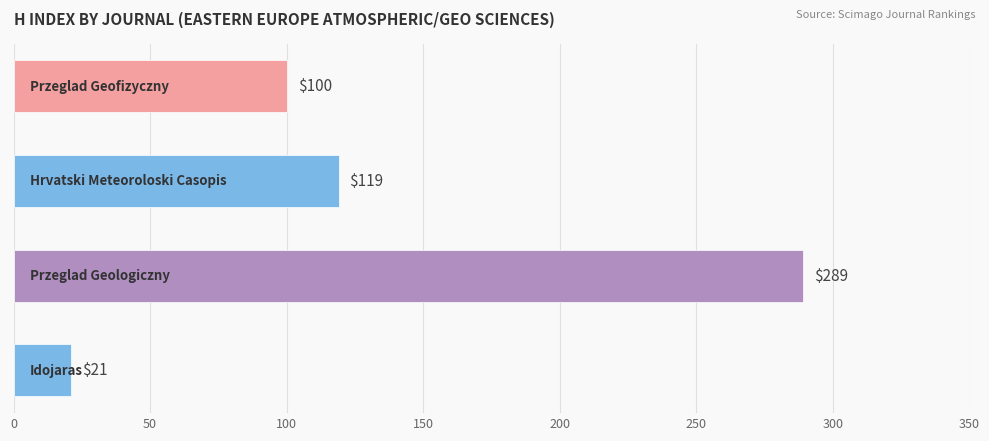

Are the bars horizontal?

Yes